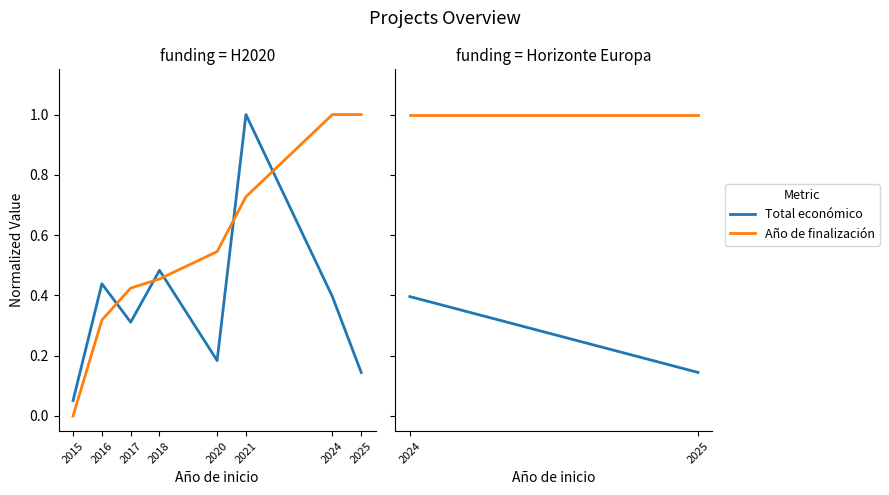

What is the total value across all series at 2021?

1.7